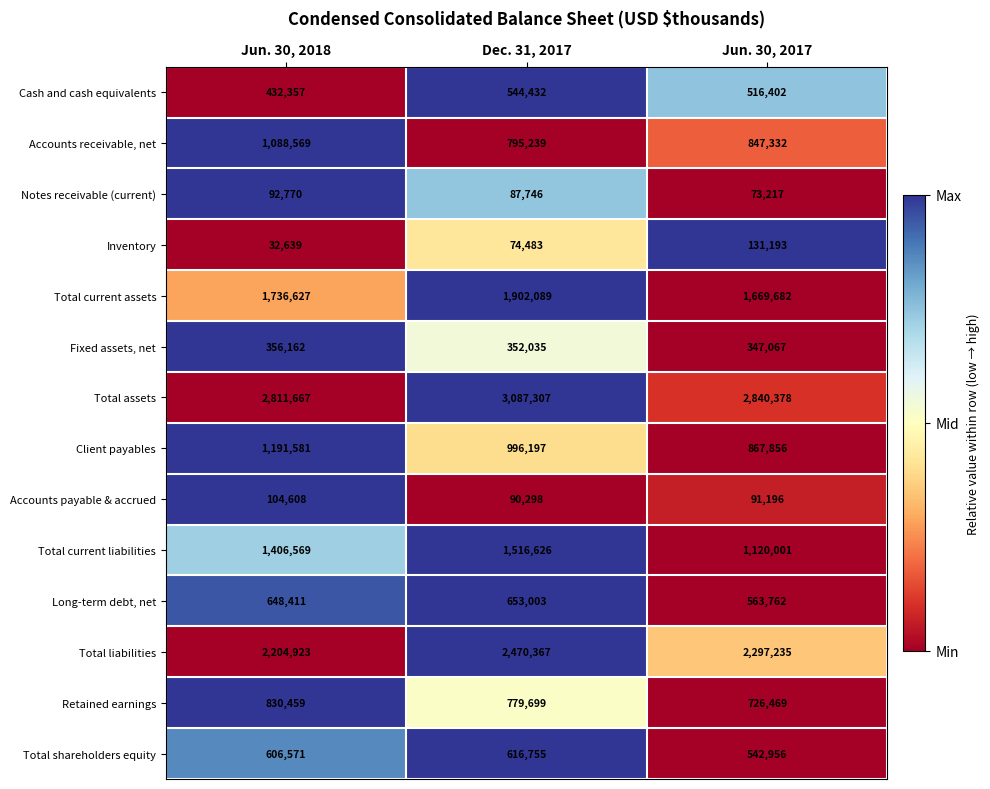

How many data points in Notes receivable (current) are less than 87746?

1